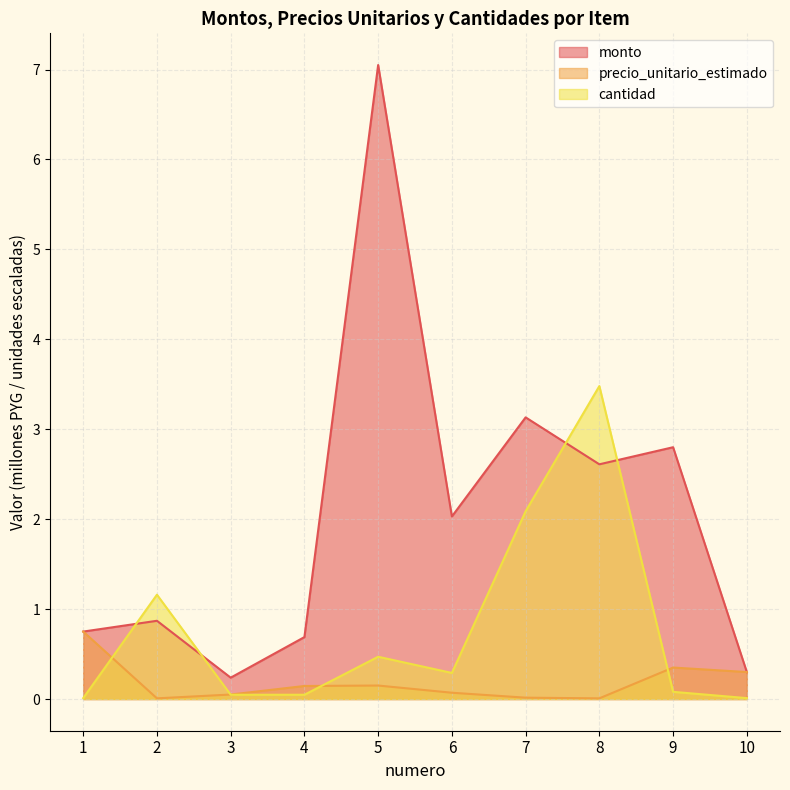

What value does the monto series have at 2?

0.9